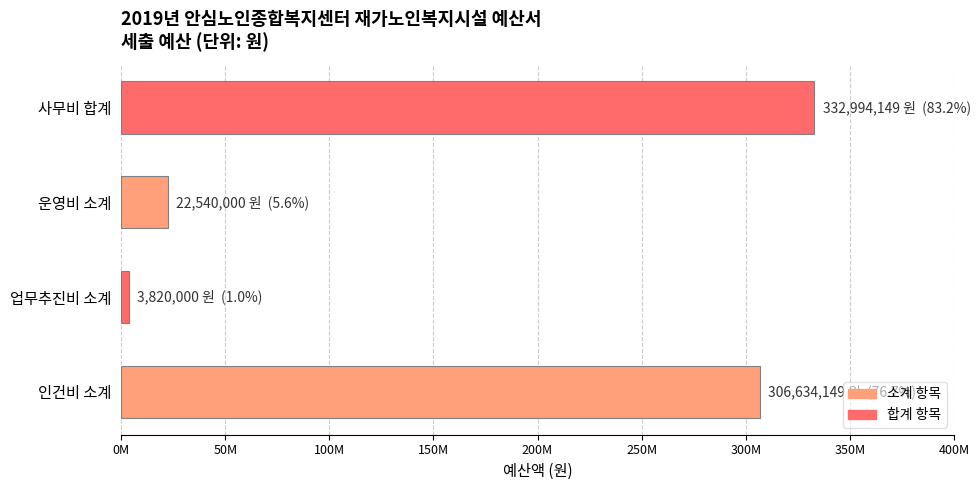

What is the smallest value displayed?

3820000